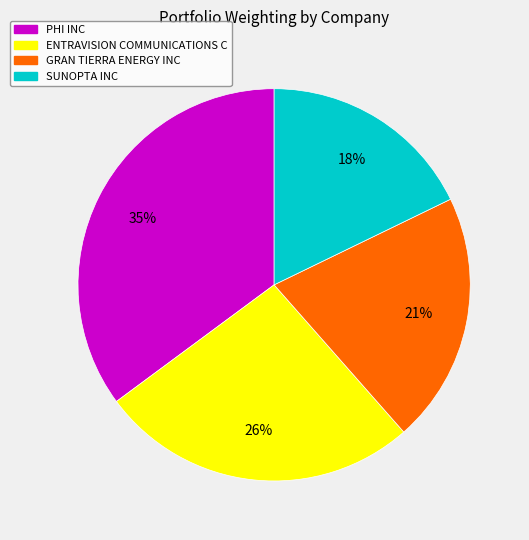

Is there any slice that represents more than half of the pie?

No